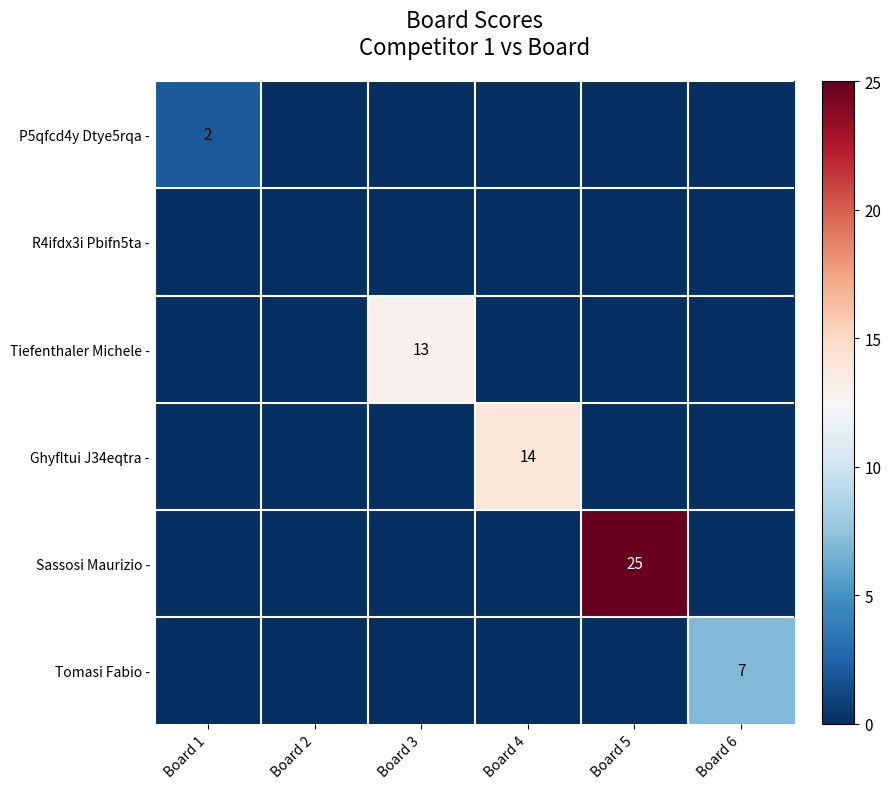

The Tiefenthaler Michele - series shows 7 at Board 3. True or false?

False